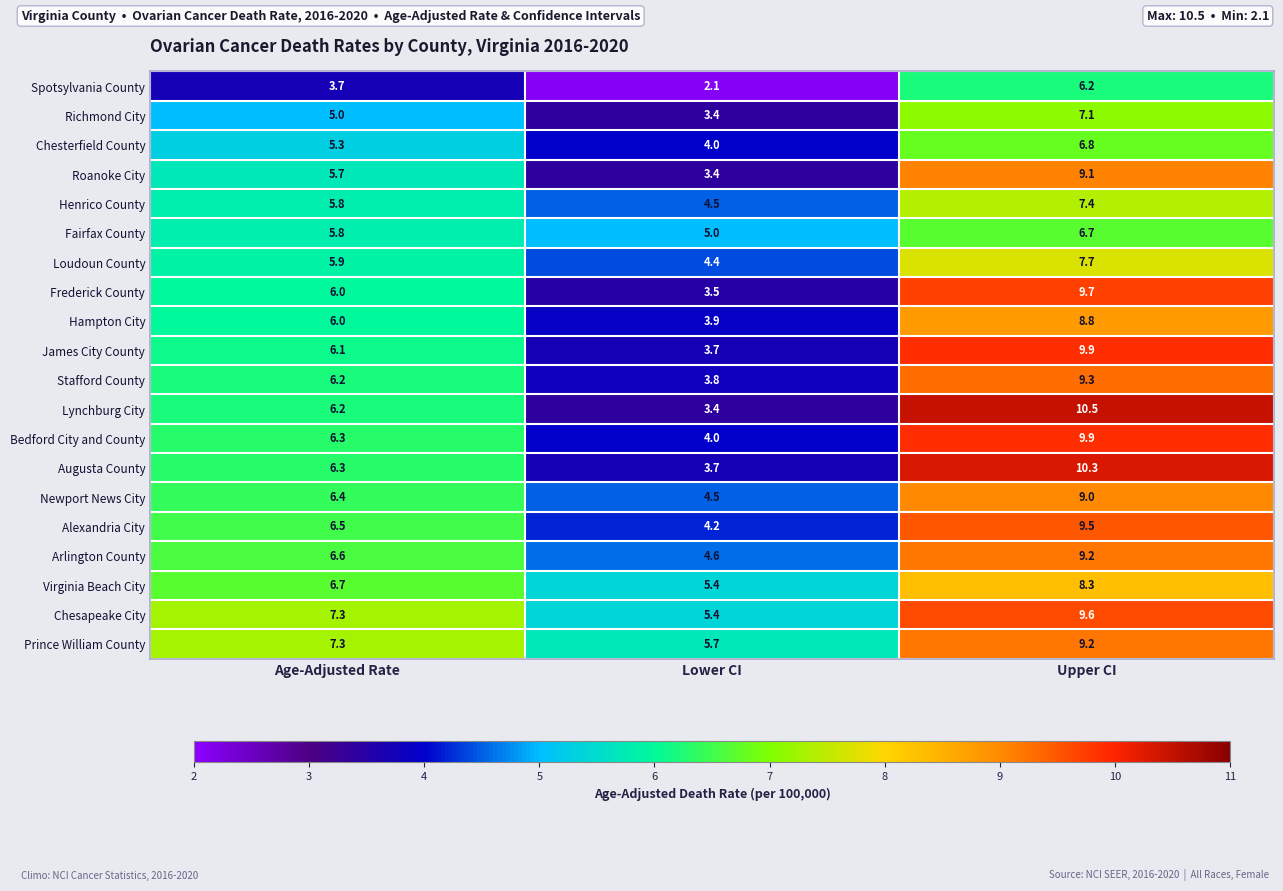

At how many categories does at least one series exceed 10?

1